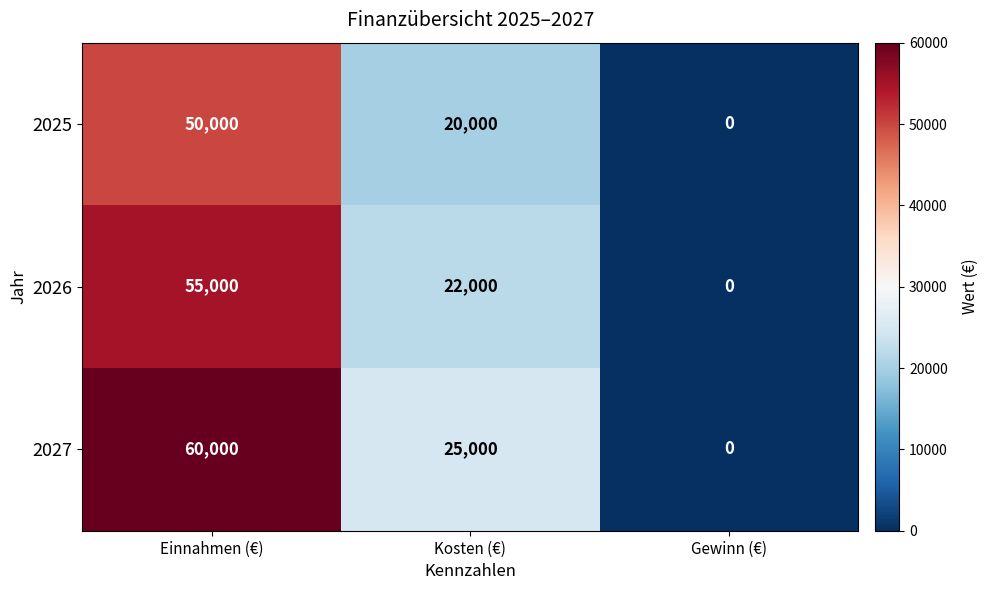

What is the difference between the highest and lowest values at Einnahmen (€)?

10000